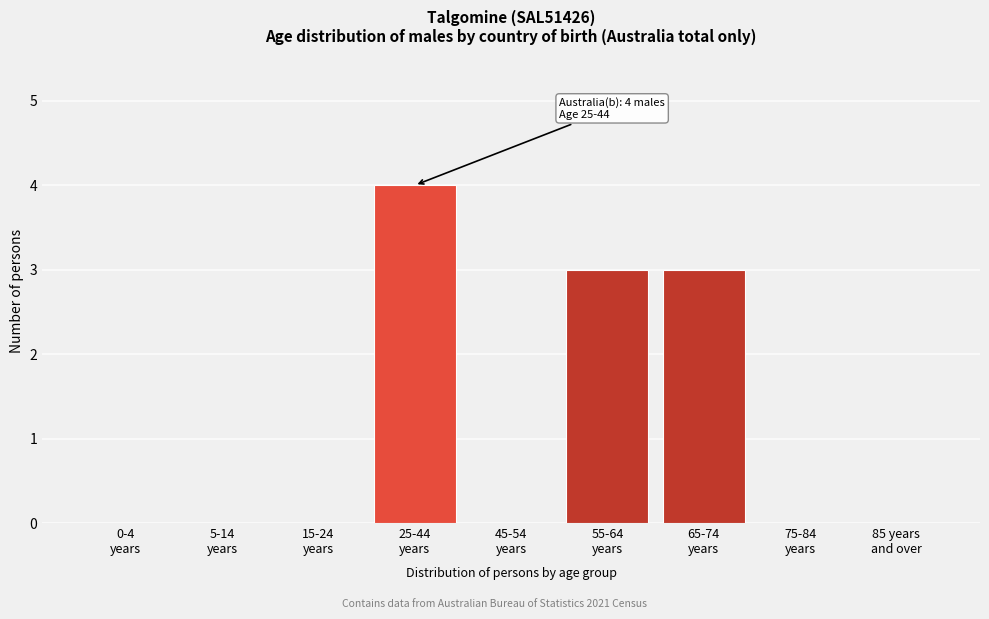

What is the sum of all values?

10